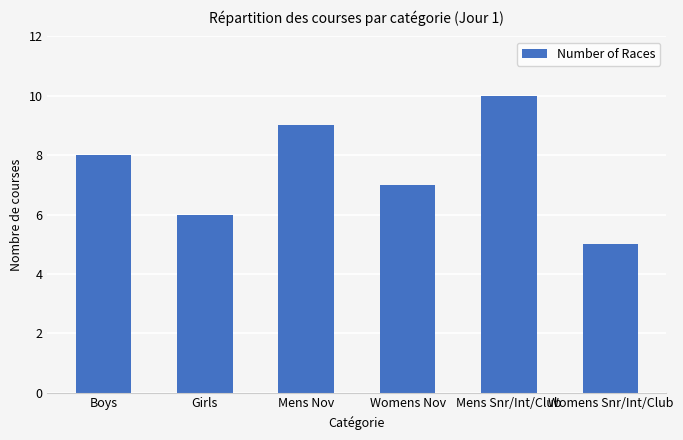

True or false: the data shows 9 at Girls.

False